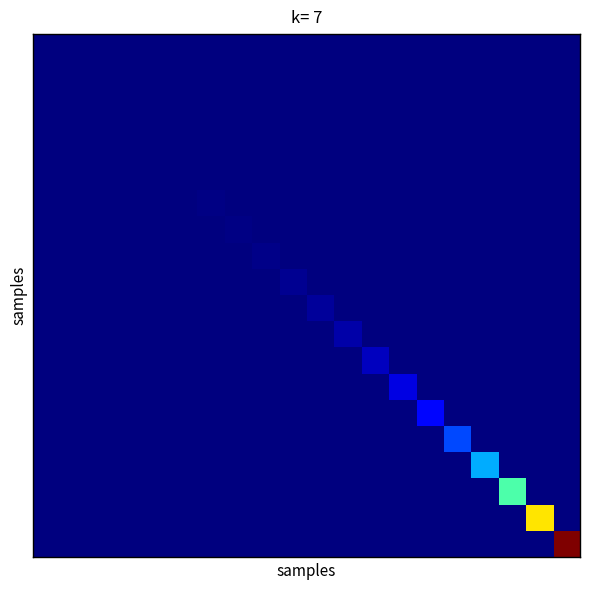

Count the number of data series in this chart.

20